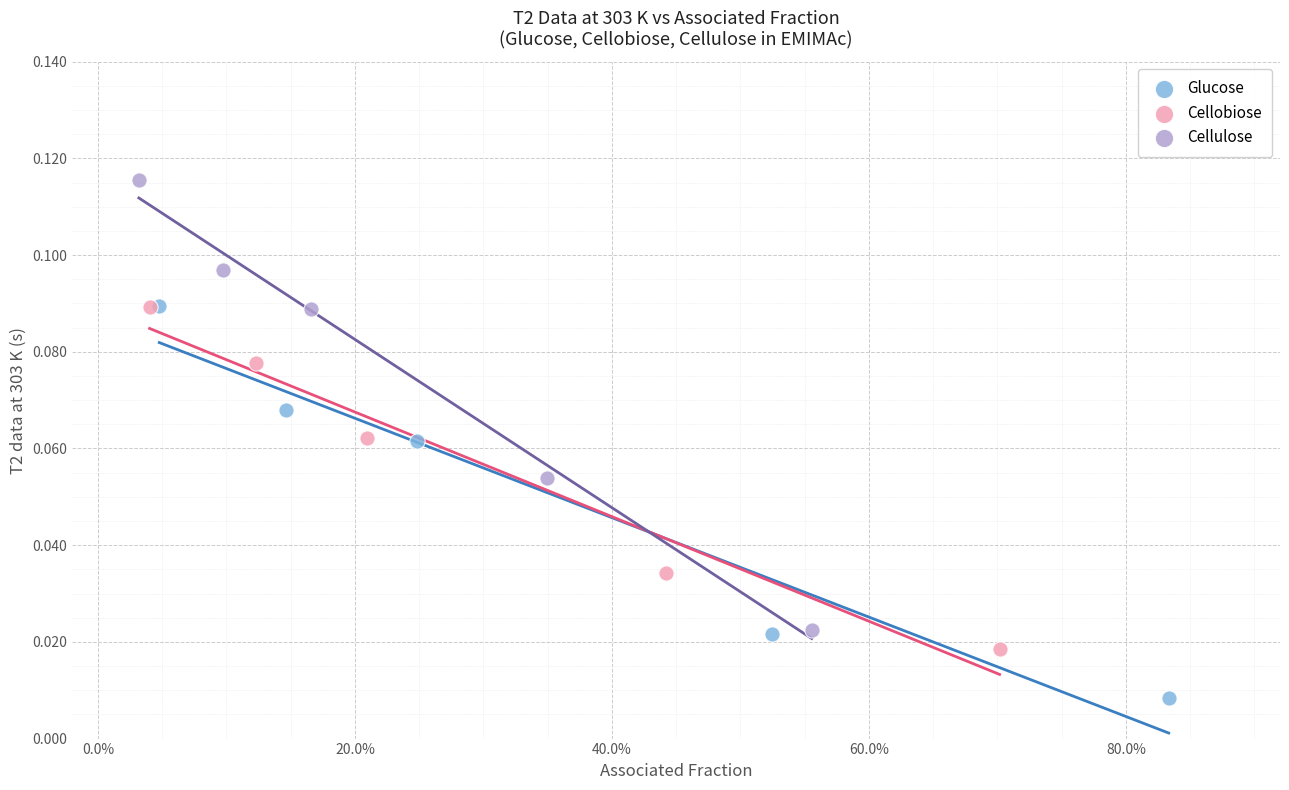

Which series has the largest Y range (max minus min)?

Cellulose